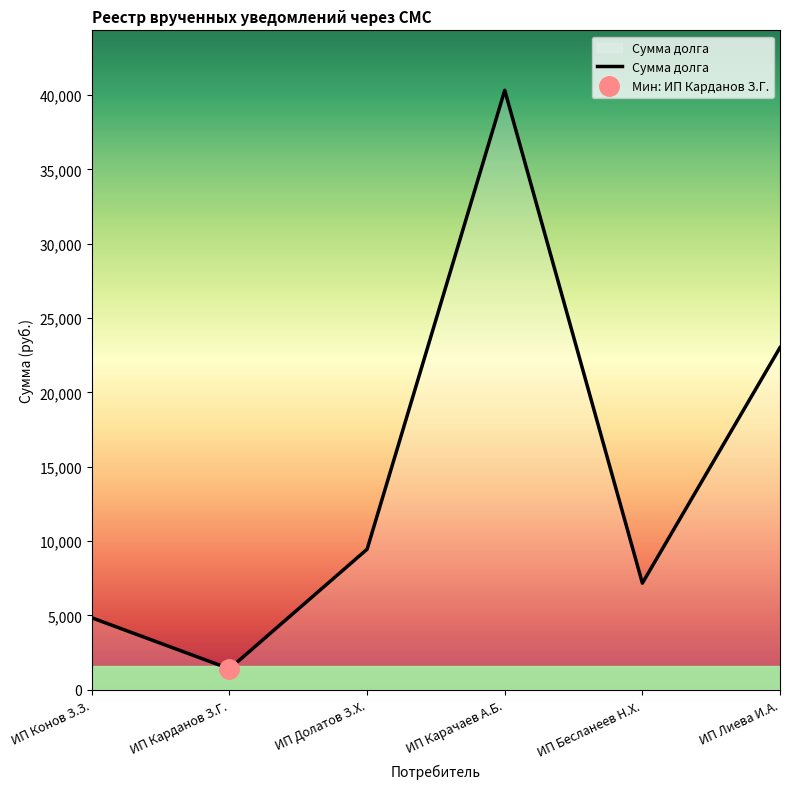

Rank the categories by value from lowest to highest.

ИП Карданов З.Г., ИП Конов З.З., ИП Бесланеев Н.Х., ИП Долатов З.Х., ИП Лиева И.А., ИП Карачаев А.Б.